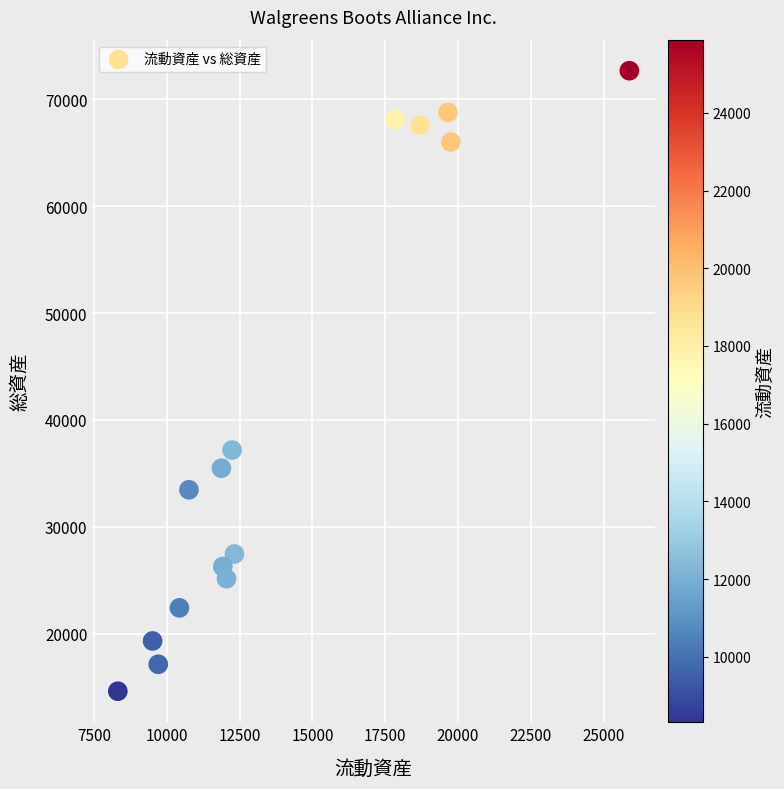

What is the range of Y values (max minus min)?

58079